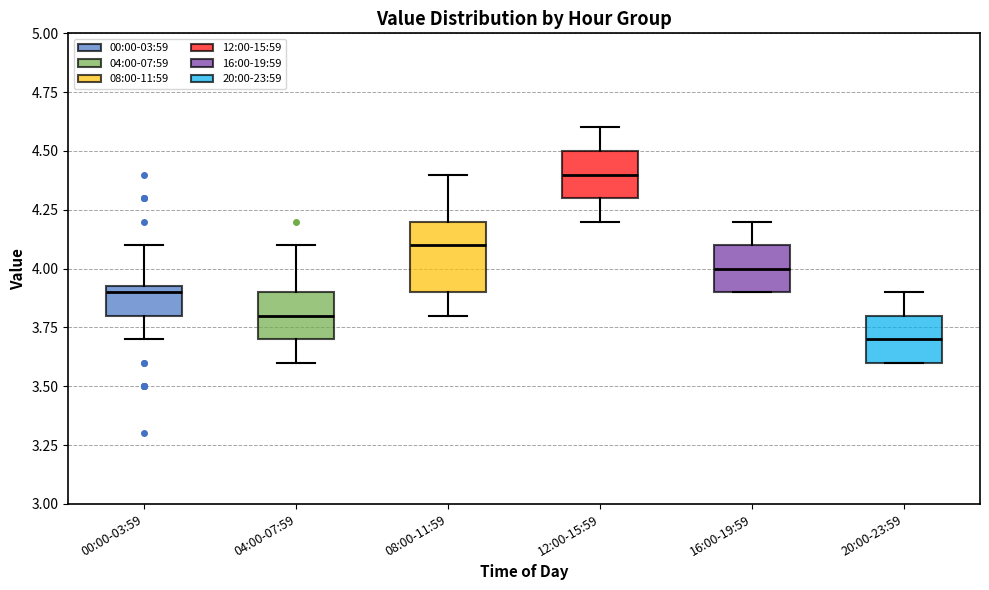

Which box is the tallest, from its lower edge to its upper edge?

08:00-11:59